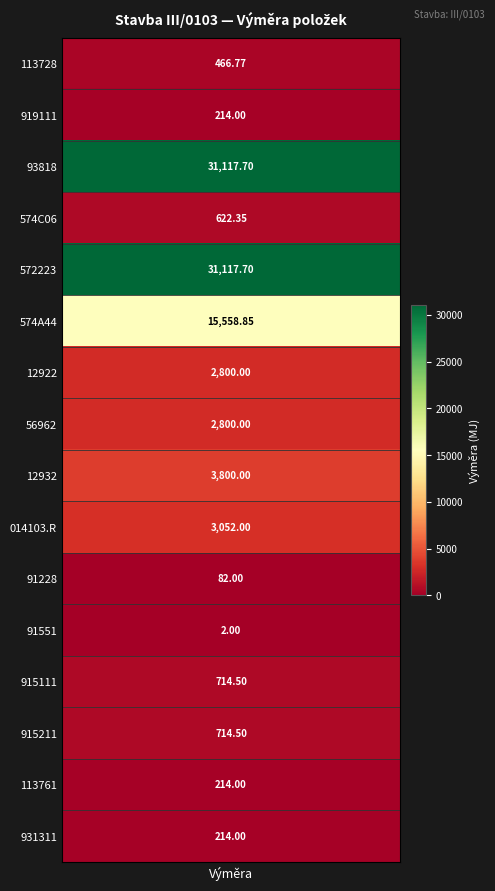

How many series are shown in this chart?

16